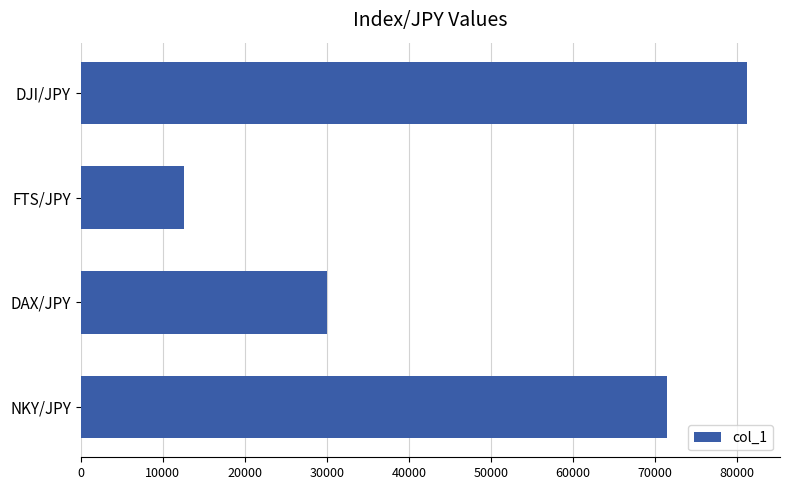

List the labels in order of value, largest first.

DJI/JPY, NKY/JPY, DAX/JPY, FTS/JPY